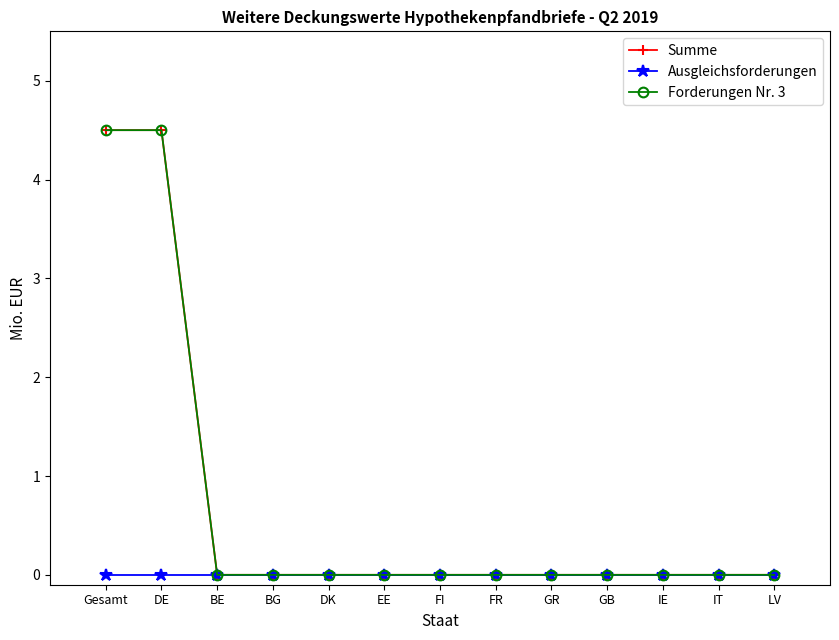

Reading left to right, what are all the values shown in this chart?

Summe: 4.5	4.5	0.0	0.0	0.0	0.0	0.0	0.0	0.0	0.0	0.0	0.0	0.0
Ausgleichsforderungen: 0.0	0.0	0.0	0.0	0.0	0.0	0.0	0.0	0.0	0.0	0.0	0.0	0.0
Forderungen Nr. 3: 4.5	4.5	0.0	0.0	0.0	0.0	0.0	0.0	0.0	0.0	0.0	0.0	0.0